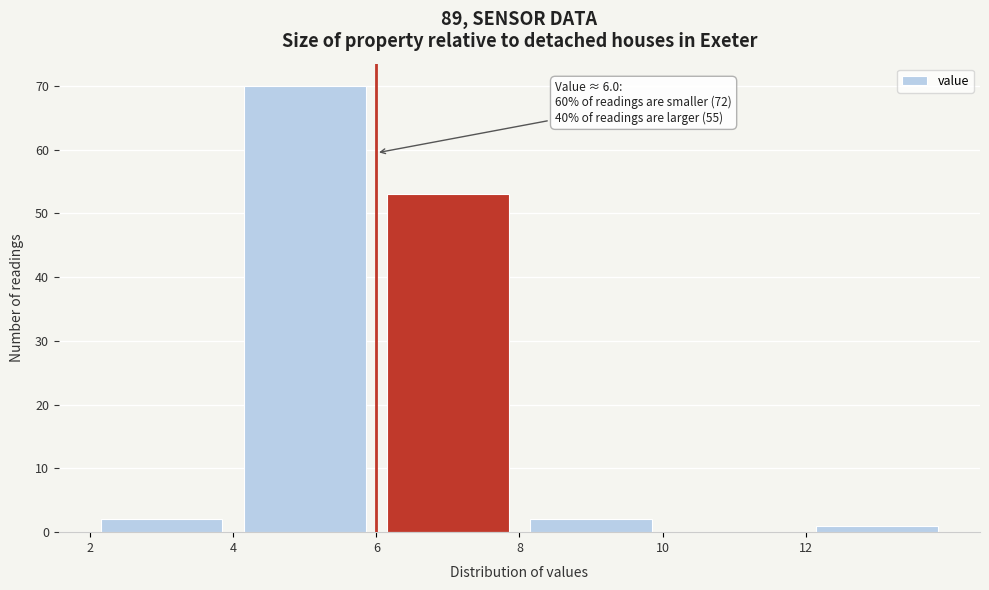

Over which range of the x-axis is the bar tallest?

4 to 6